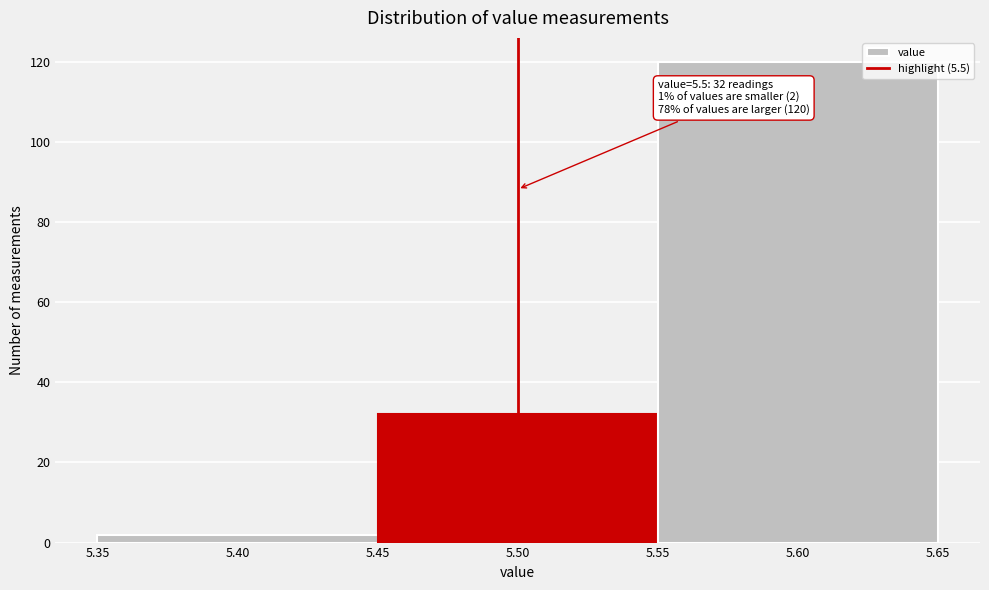

Which range on the x-axis has the tallest bar?

5.55 to 5.65